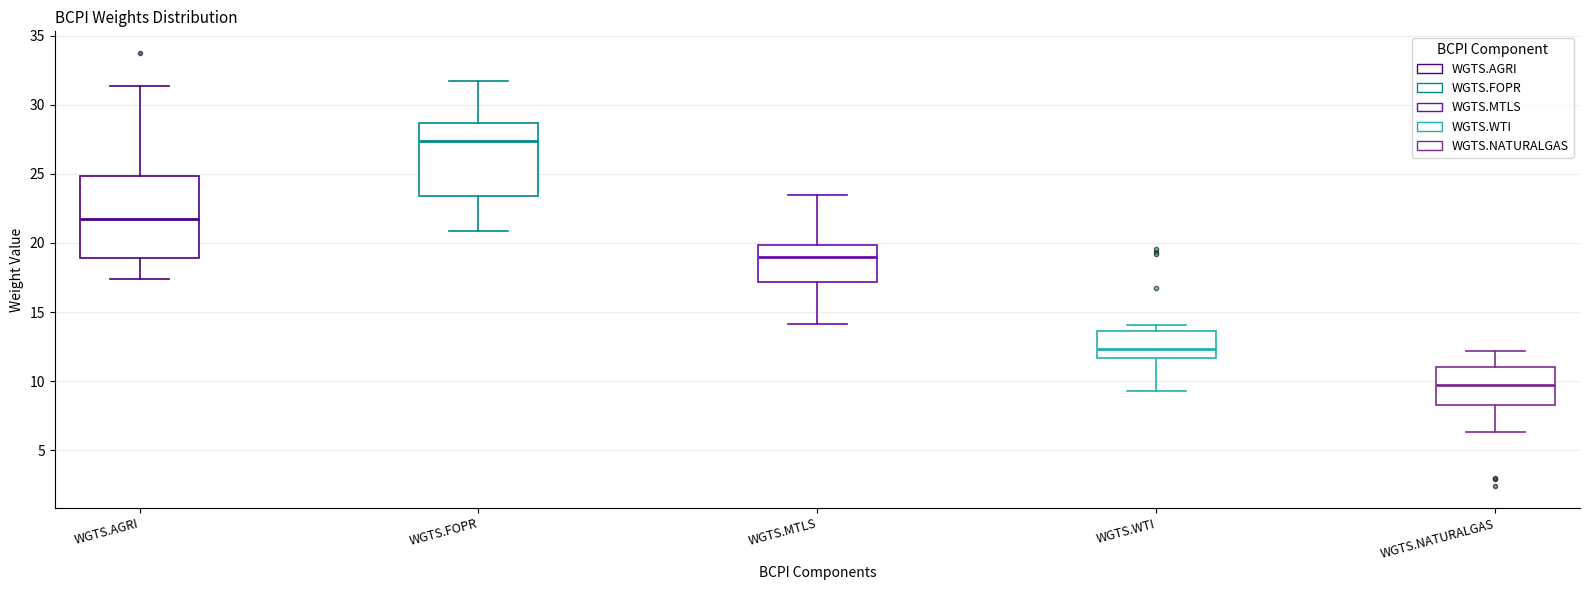

Reading left to right, transcribe this box plot: for each box, give where its median line is, the range the box spans, and where its two whiskers end, as read against the y-axis. The values are not printed on the chart, so give them approximately, as read against the axis.

WGTS.AGRI: median 21.5, box 19.0 to 25.0, whiskers 17.5 to 31.5
WGTS.FOPR: median 27.5, box 23.5 to 28.5, whiskers 21.0 to 31.5
WGTS.MTLS: median 19.0, box 17.0 to 20.0, whiskers 14.0 to 23.5
WGTS.WTI: median 12.5, box 11.5 to 13.5, whiskers 9.5 to 14.0
WGTS.NATURALGAS: median 9.5, box 8.5 to 11.0, whiskers 6.5 to 12.0